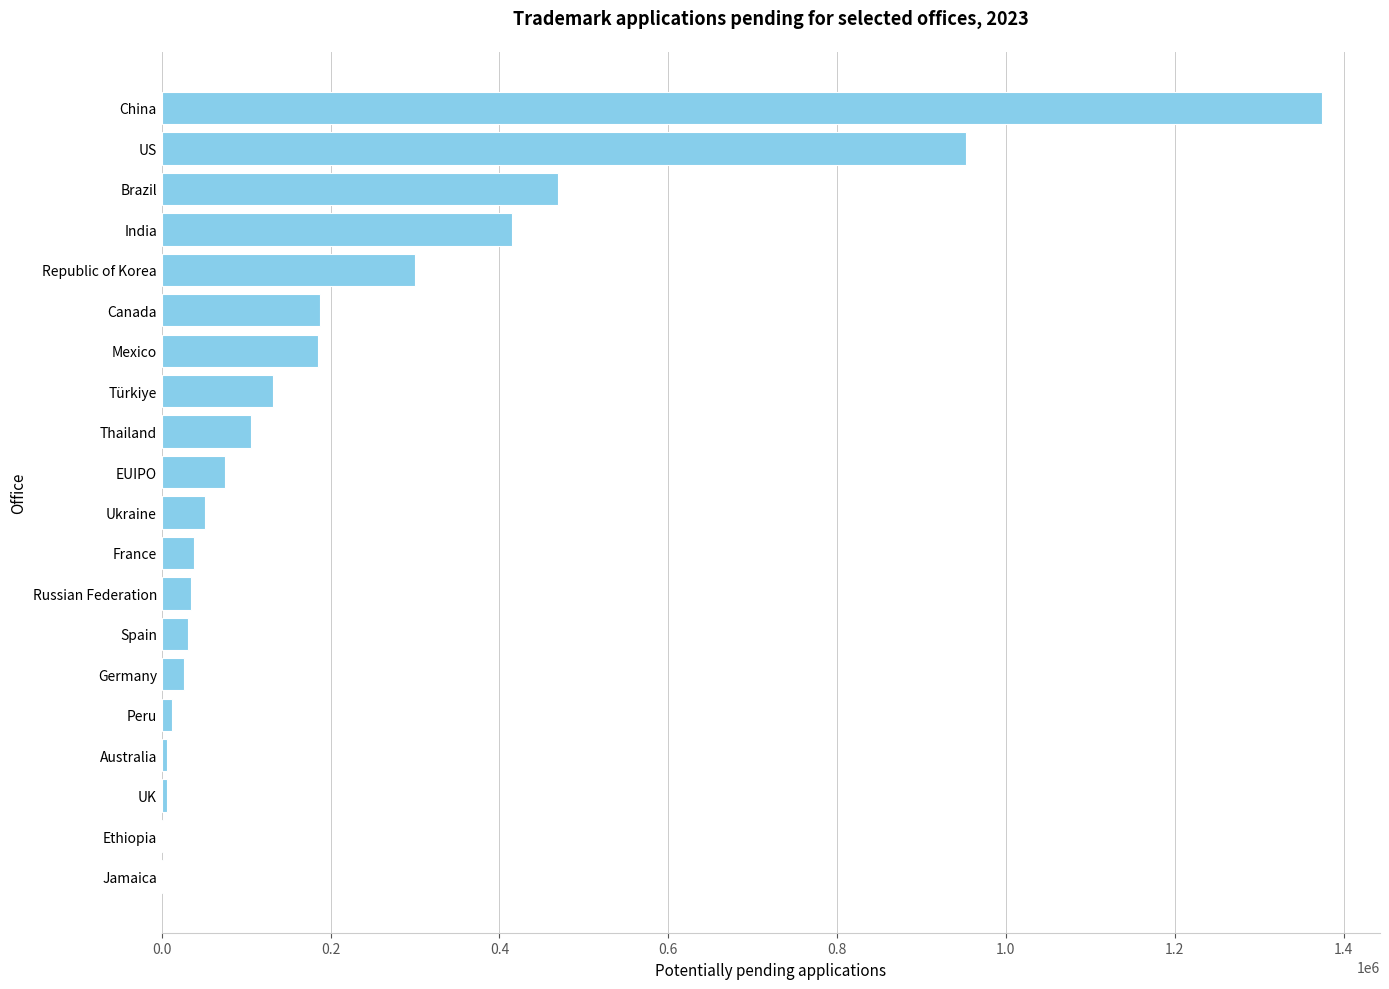

Between Brazil and US, which is larger?

US